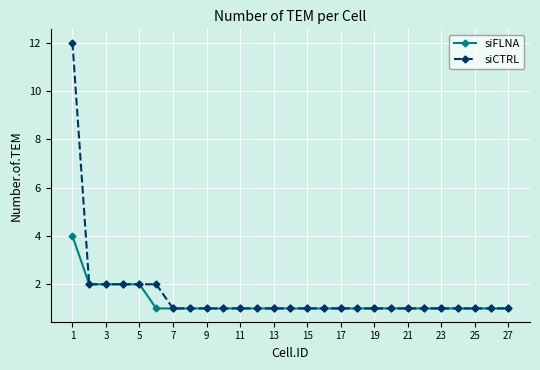

List the series in order of their overall mean, lowest first.

siFLNA, siCTRL